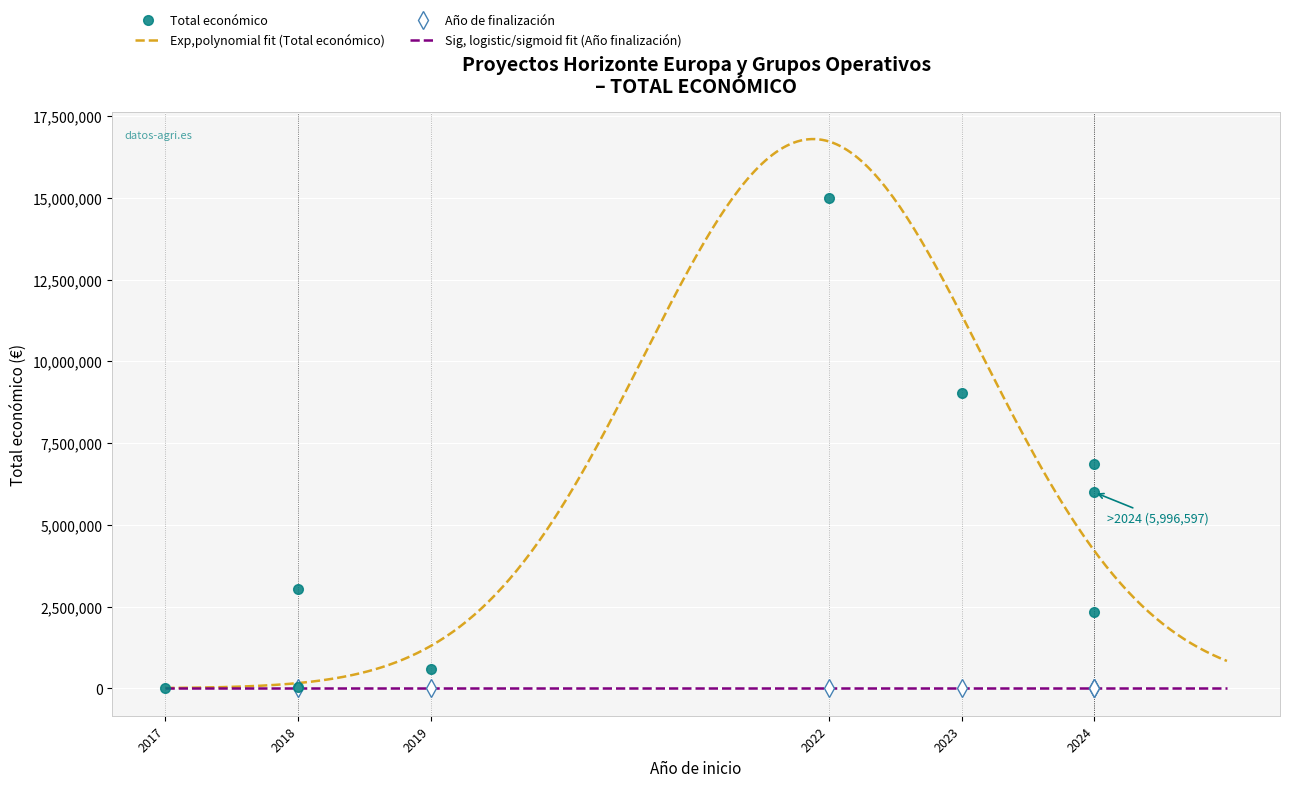

At which label is the value closest to 7503596?

2024